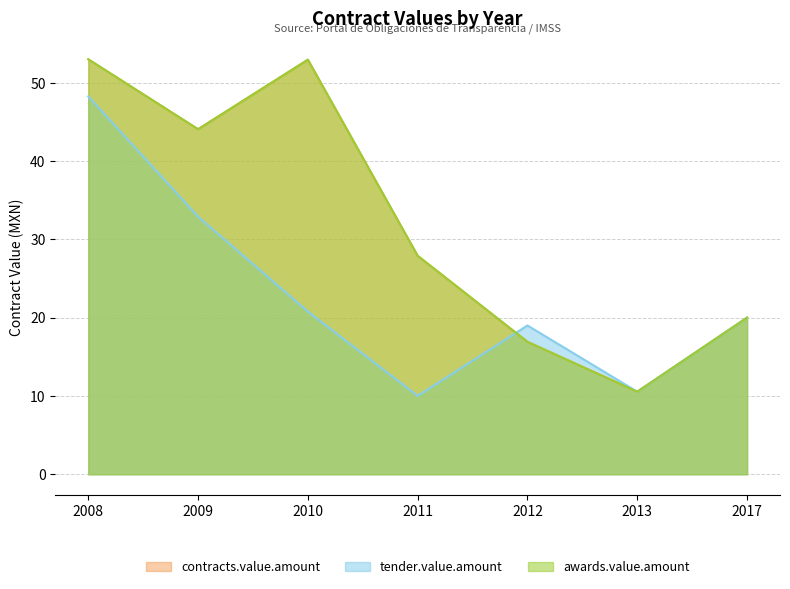

In tender.value.amount, how many points are lower than both neighbors (excluding endpoints)?

2